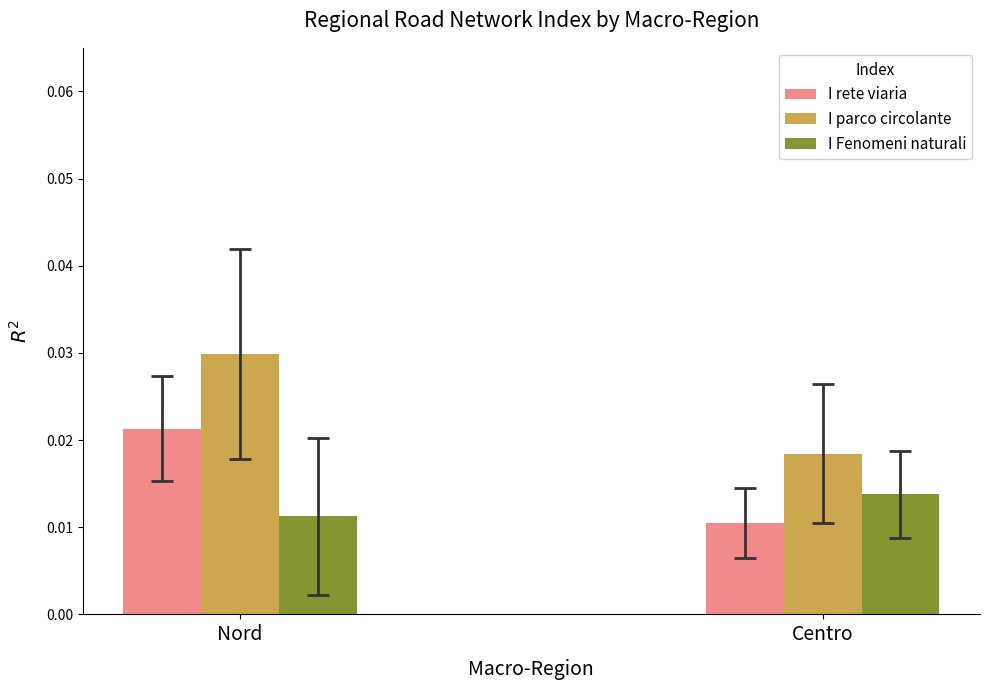

List the series in order of their peak value, lowest first.

I Fenomeni naturali, I rete viaria, I parco circolante